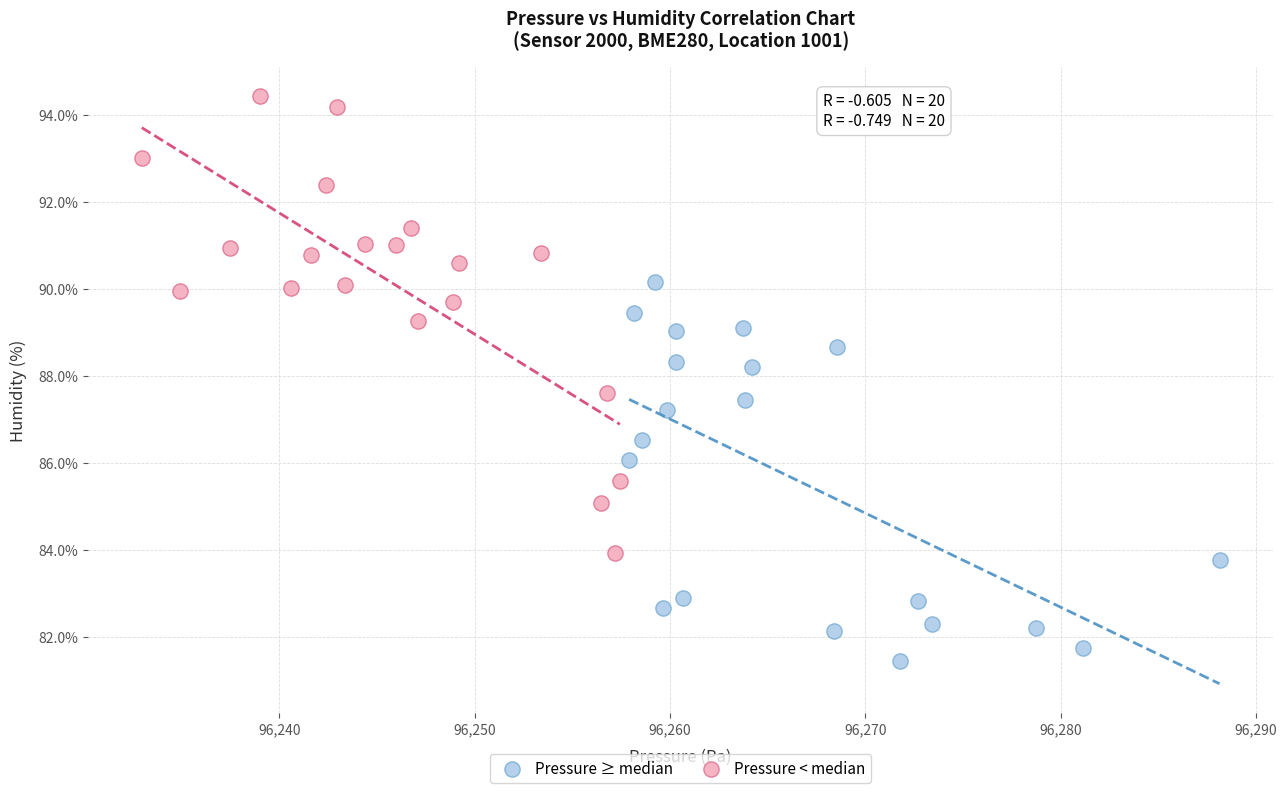

Which series contains the lowest Y value?

Pressure ≥ median